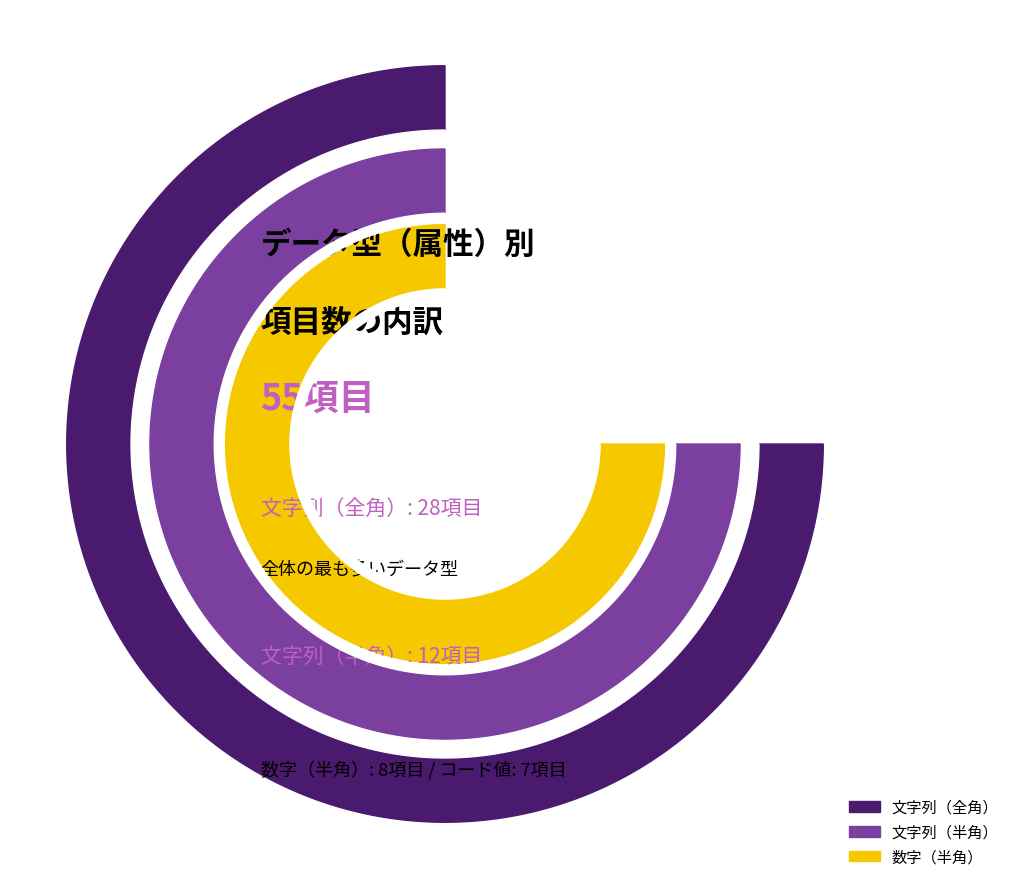

What percentage is the コード値 slice, to the nearest percent?

13%